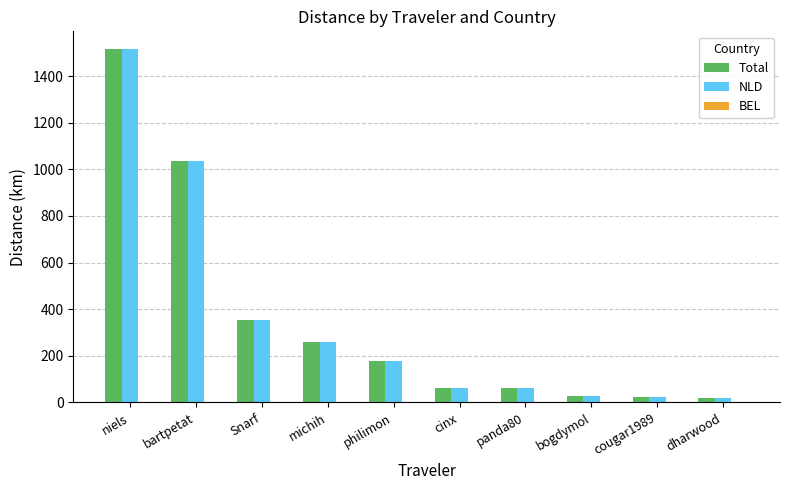

True or false: Total has a value of 60.4 at panda80.

True